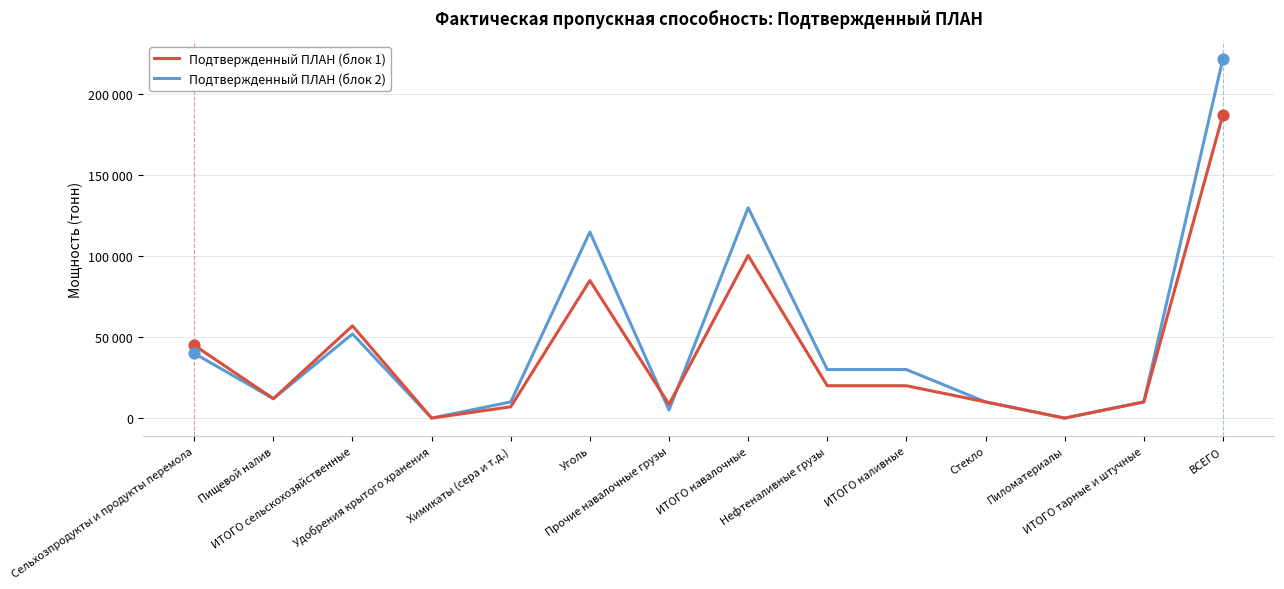

What are all the series names shown in the legend?

Подтвержденный ПЛАН (блок 1), Подтвержденный ПЛАН (блок 2)